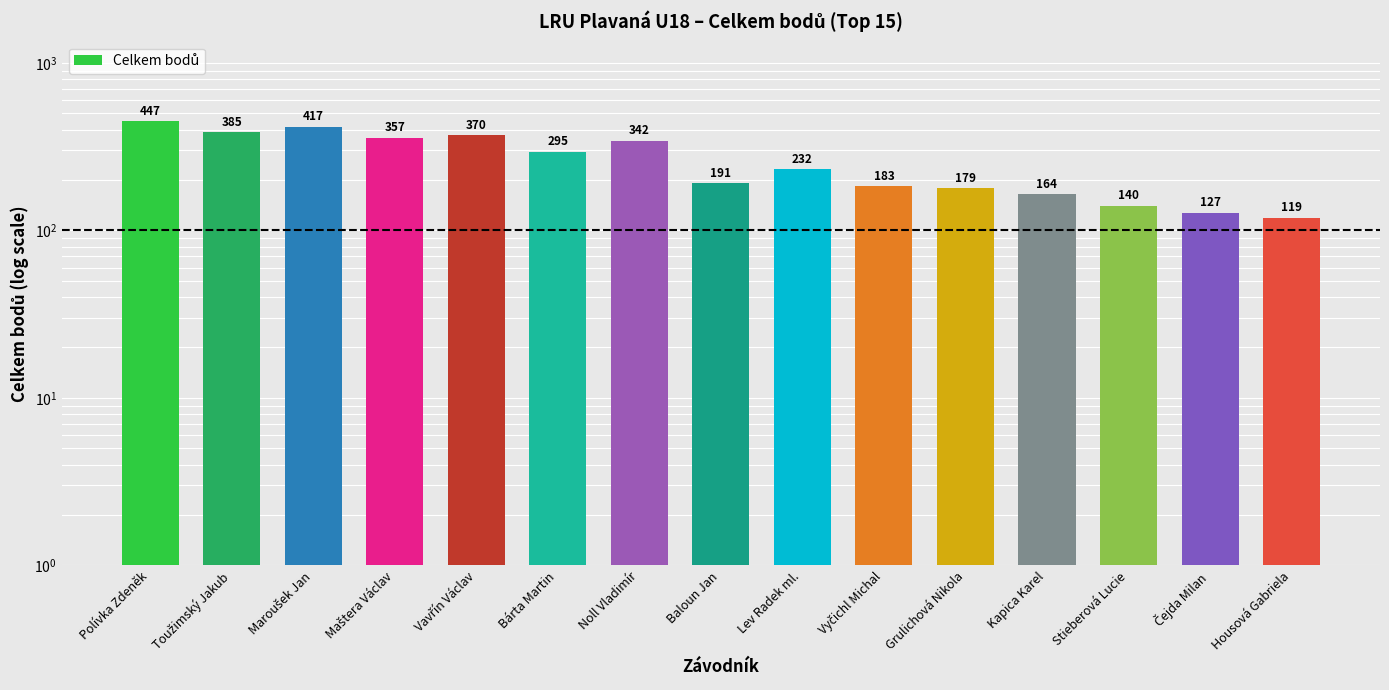

Reading left to right, transcribe all the data shown in this chart.

Polívka Zdeněk=447	Toužimský Jakub=385	Maroušek Jan=417	Maštera Václav=357	Vavřín Václav=370	Bárta Martin=295	Noll Vladimír=342	Baloun Jan=191	Lev Radek ml.=232	Vyčichl Michal=183	Grulichová Nikola=179	Kapica Karel=164	Stieberová Lucie=140	Čejda Milan=127	Housová Gabriela=119